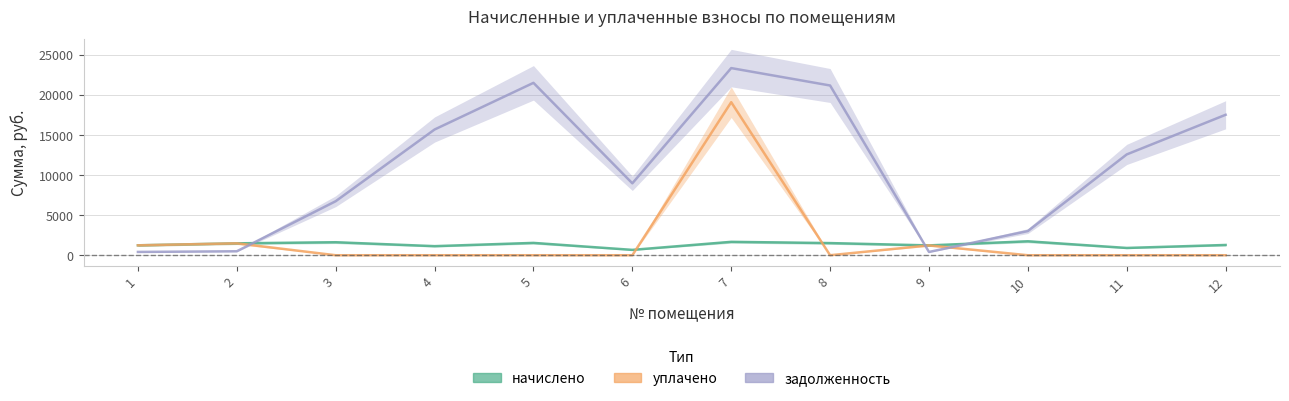

Which series changed the most between 4 and 5?

задолженность